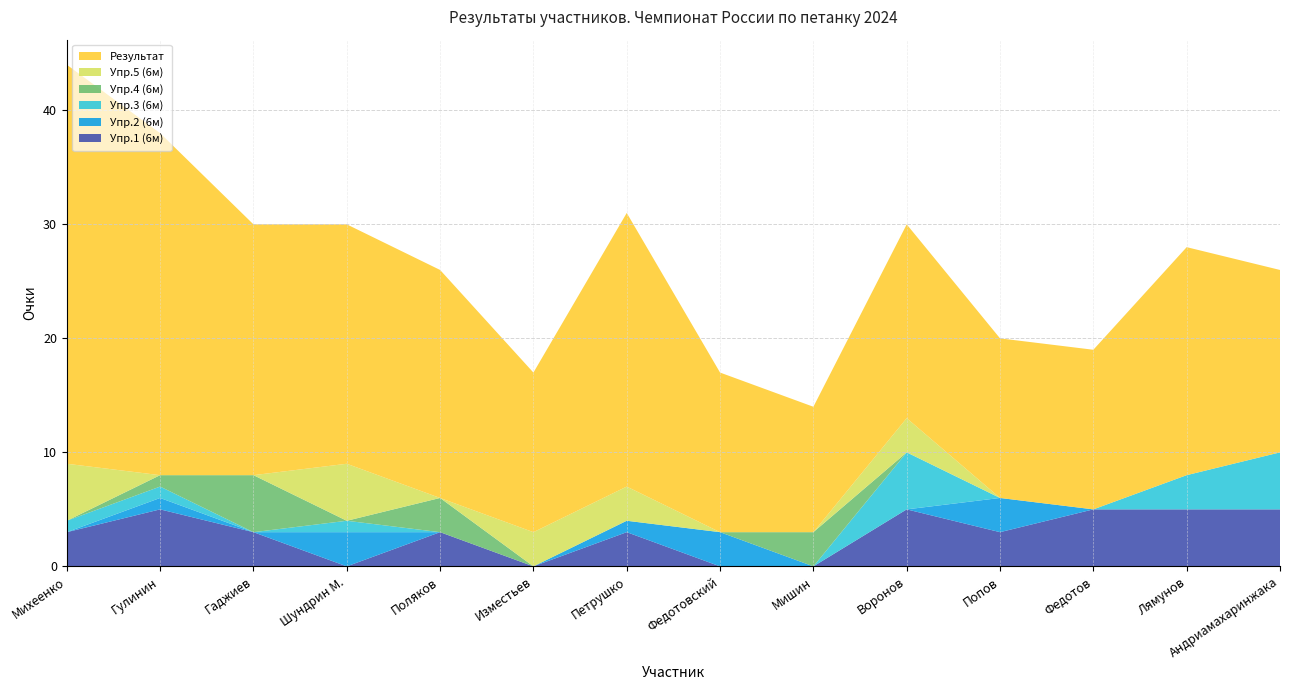

Reading right to left, what are all the values shown in this chart?

Упр.1 (6м): Андриамахаринжака=5	Лямунов=5	Федотов=5	Попов=3	Воронов=5	Мишин=0	Федотовский=0	Петрушко=3	Изместьев=0	Поляков=3	Шундрин М.=0	Гаджиев=3	Гулинин=5	Михеенко=3
Упр.2 (6м): Андриамахаринжака=0	Лямунов=0	Федотов=0	Попов=3	Воронов=0	Мишин=0	Федотовский=3	Петрушко=1	Изместьев=0	Поляков=0	Шундрин М.=3	Гаджиев=0	Гулинин=1	Михеенко=0
Упр.3 (6м): Андриамахаринжака=5	Лямунов=3	Федотов=0	Попов=0	Воронов=5	Мишин=0	Федотовский=0	Петрушко=0	Изместьев=0	Поляков=0	Шундрин М.=1	Гаджиев=0	Гулинин=1	Михеенко=1
Упр.4 (6м): Андриамахаринжака=0	Лямунов=0	Федотов=0	Попов=0	Воронов=0	Мишин=3	Федотовский=0	Петрушко=0	Изместьев=0	Поляков=3	Шундрин М.=0	Гаджиев=5	Гулинин=1	Михеенко=0
Упр.5 (6м): Андриамахаринжака=0	Лямунов=0	Федотов=0	Попов=0	Воронов=3	Мишин=0	Федотовский=0	Петрушко=3	Изместьев=3	Поляков=0	Шундрин М.=5	Гаджиев=0	Гулинин=0	Михеенко=5
Результат: Андриамахаринжака=16	Лямунов=20	Федотов=14	Попов=14	Воронов=17	Мишин=11	Федотовский=14	Петрушко=24	Изместьев=14	Поляков=20	Шундрин М.=21	Гаджиев=22	Гулинин=30	Михеенко=35